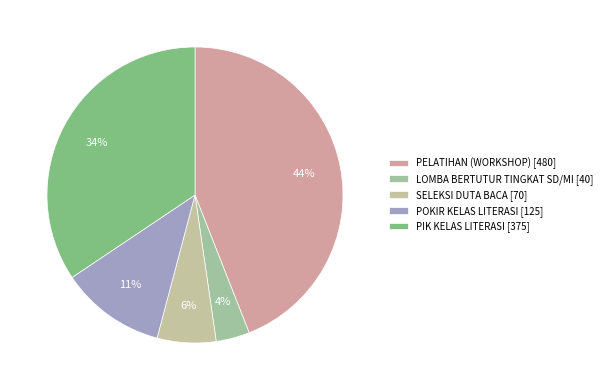

How many segments does this pie chart have?

5